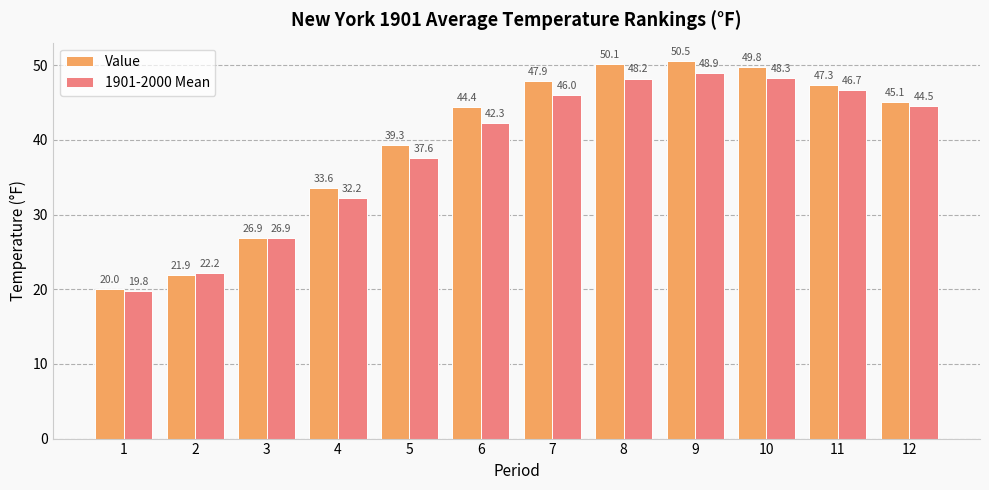

Which series has the widest spread of values?

Value